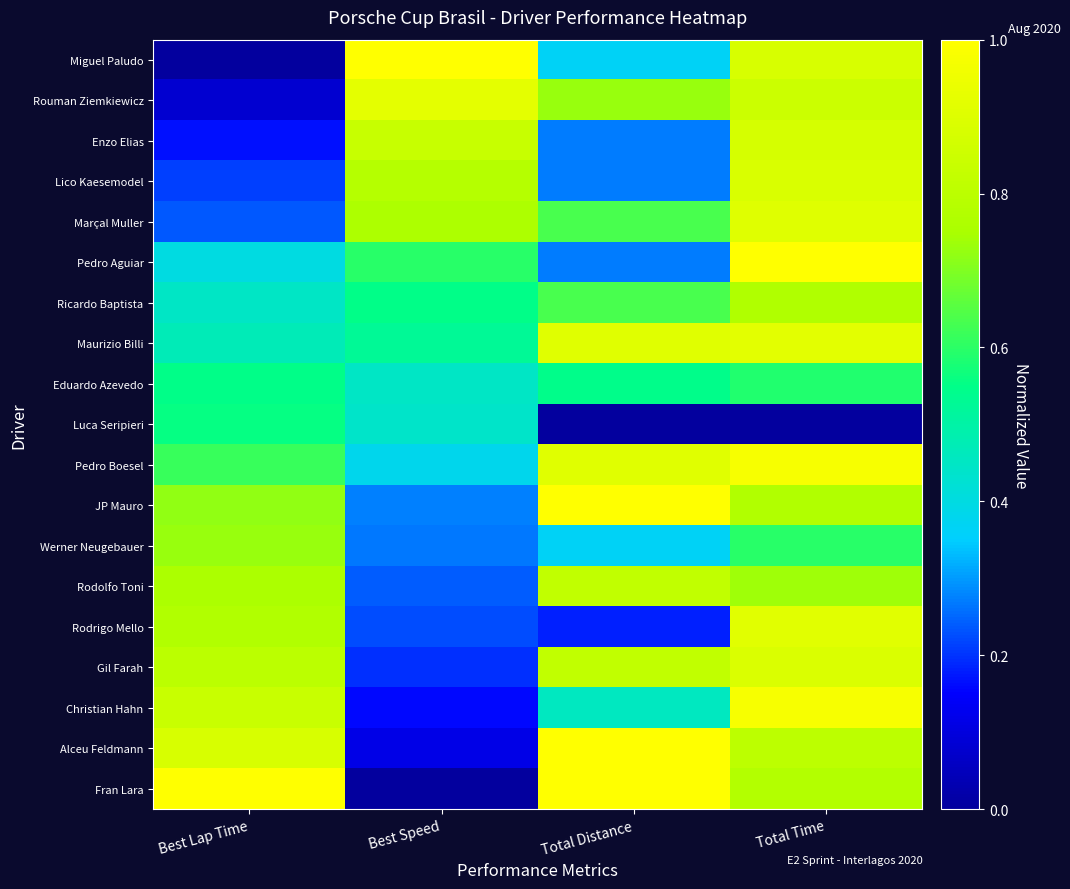

Reading left to right, extract all data points from this chart.

Miguel Paludo: Best Lap Time=0.0	Best Speed=1.0	Total Distance=0.4	Total Time=0.9
Rouman Ziemkiewicz: Best Lap Time=0.1	Best Speed=0.9	Total Distance=0.7	Total Time=0.8
Enzo Elias: Best Lap Time=0.2	Best Speed=0.8	Total Distance=0.3	Total Time=0.9
Lico Kaesemodel: Best Lap Time=0.2	Best Speed=0.8	Total Distance=0.3	Total Time=0.9
Marçal Muller: Best Lap Time=0.2	Best Speed=0.8	Total Distance=0.6	Total Time=0.9
Pedro Aguiar: Best Lap Time=0.4	Best Speed=0.6	Total Distance=0.3	Total Time=1.0
Ricardo Baptista: Best Lap Time=0.4	Best Speed=0.5	Total Distance=0.6	Total Time=0.8
Maurizio Billi: Best Lap Time=0.5	Best Speed=0.5	Total Distance=0.9	Total Time=0.9
Eduardo Azevedo: Best Lap Time=0.5	Best Speed=0.4	Total Distance=0.5	Total Time=0.6
Luca Seripieri: Best Lap Time=0.6	Best Speed=0.4	Total Distance=0.0	Total Time=0.0
Pedro Boesel: Best Lap Time=0.6	Best Speed=0.4	Total Distance=0.9	Total Time=1.0
JP Mauro: Best Lap Time=0.7	Best Speed=0.3	Total Distance=1.0	Total Time=0.8
Werner Neugebauer: Best Lap Time=0.7	Best Speed=0.3	Total Distance=0.4	Total Time=0.6
Rodolfo Toni: Best Lap Time=0.8	Best Speed=0.2	Total Distance=0.8	Total Time=0.7
Rodrigo Mello: Best Lap Time=0.8	Best Speed=0.2	Total Distance=0.2	Total Time=0.9
Gil Farah: Best Lap Time=0.8	Best Speed=0.2	Total Distance=0.8	Total Time=0.9
Christian Hahn: Best Lap Time=0.8	Best Speed=0.2	Total Distance=0.5	Total Time=1.0
Alceu Feldmann: Best Lap Time=0.9	Best Speed=0.1	Total Distance=1.0	Total Time=0.8
Fran Lara: Best Lap Time=1.0	Best Speed=0.0	Total Distance=1.0	Total Time=0.8